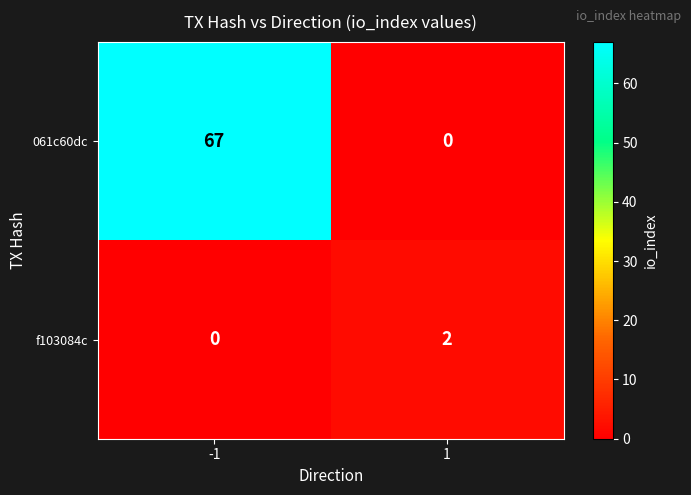

What is the difference between the highest and lowest values at 1?

2